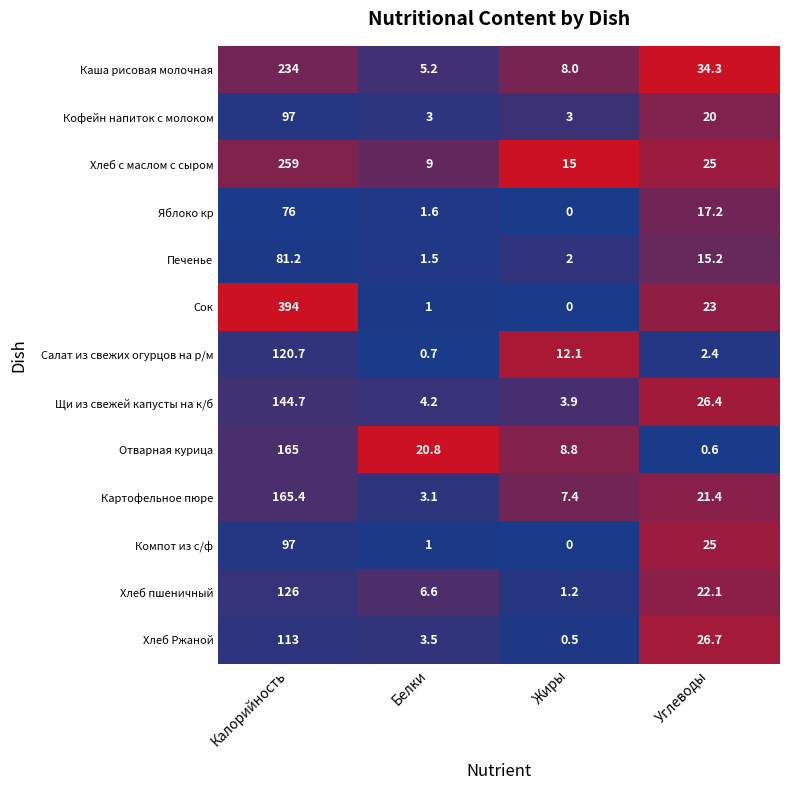

True or false: Компот из с/ф has a value of 0.0 at Жиры.

True